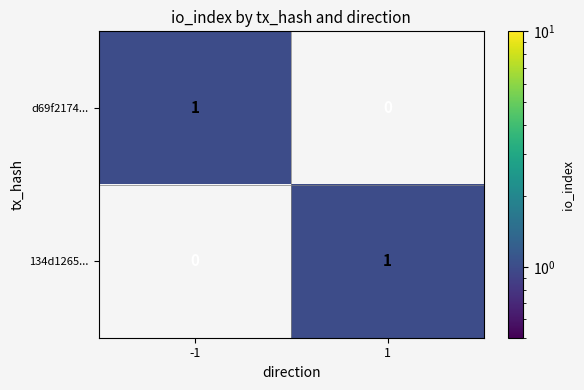

At how many categories does at least one series exceed 0?

2